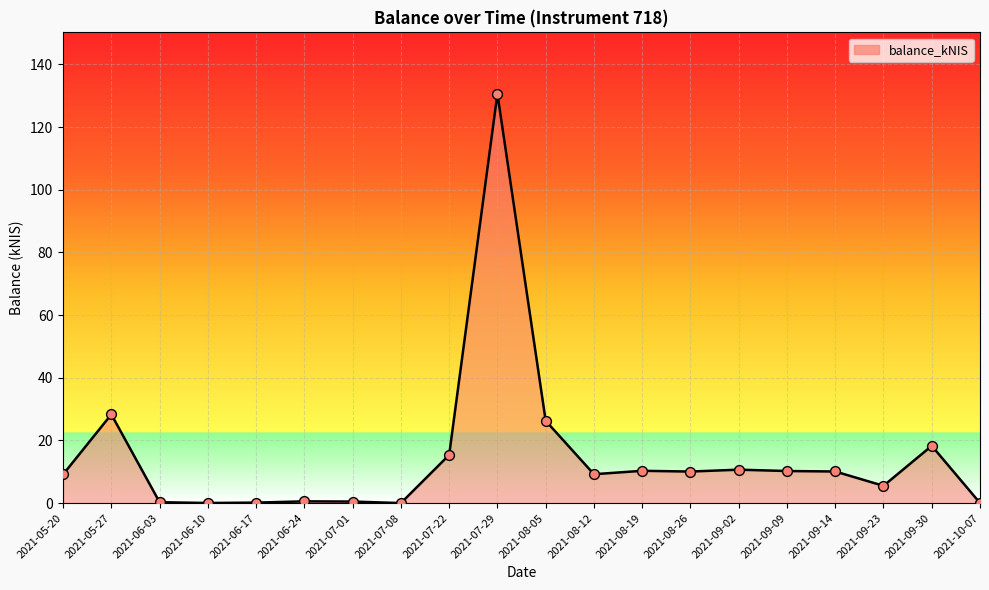

What is the change in value from 2021-05-20 to 2021-10-07?

-9.1